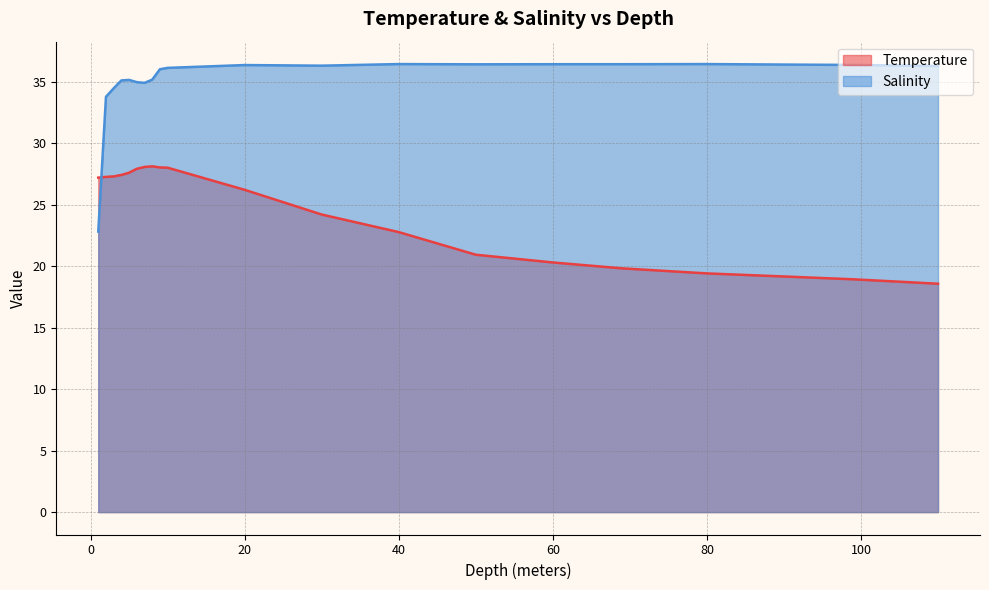

At which category does Salinity reach its first local valley?

7.0